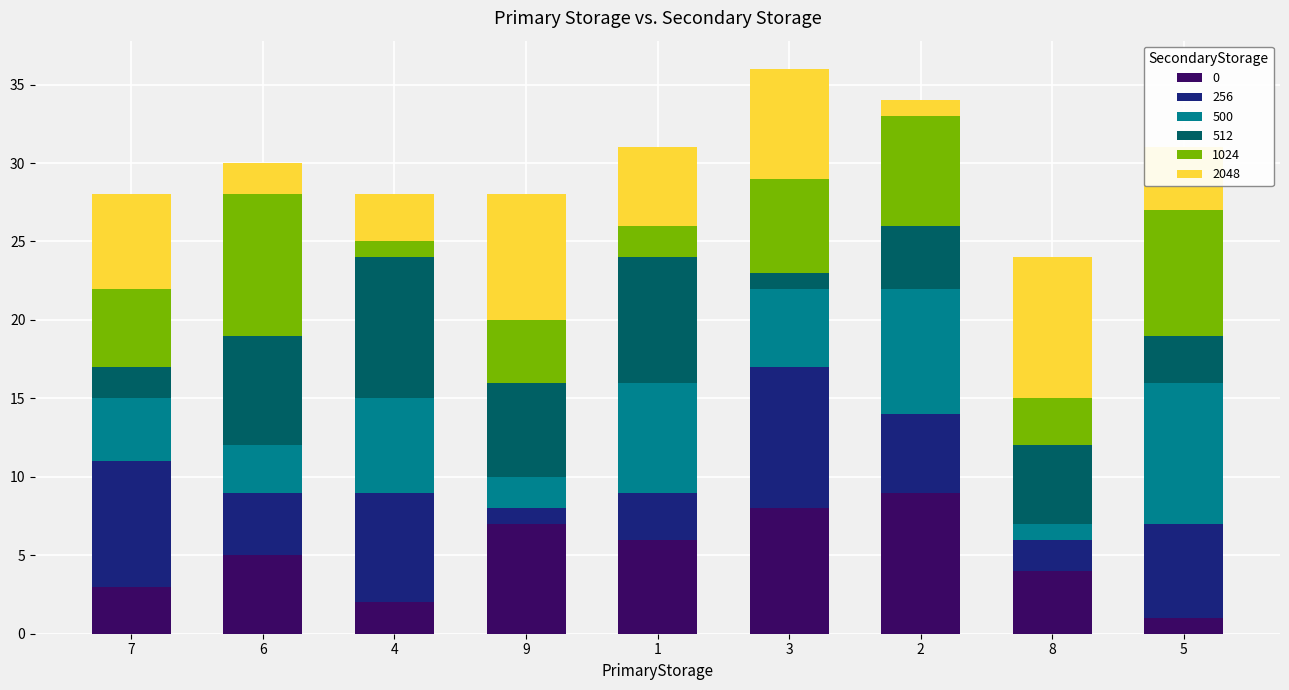

What is the maximum value for 0?

9